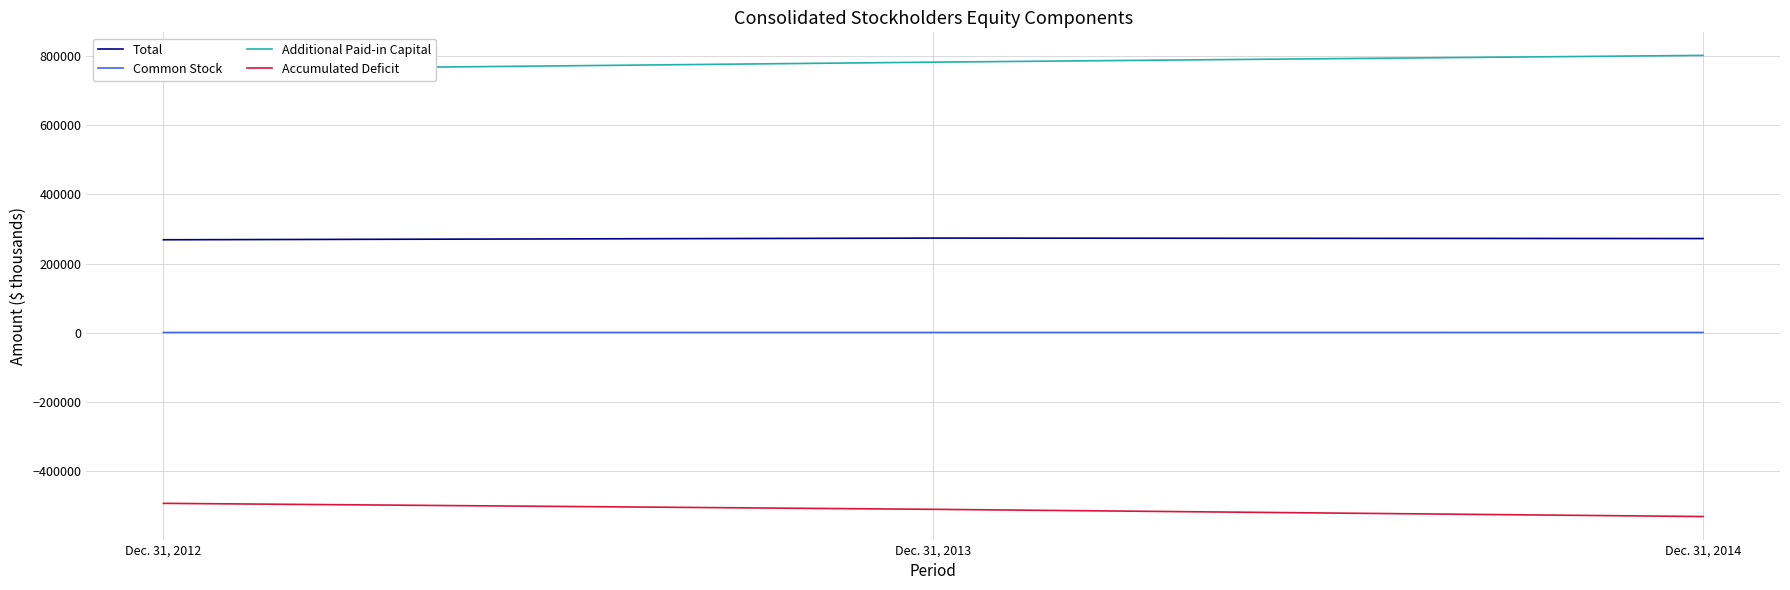

What is the difference between the Common Stock values at Dec. 31, 2012 and Dec. 31, 2014?

69